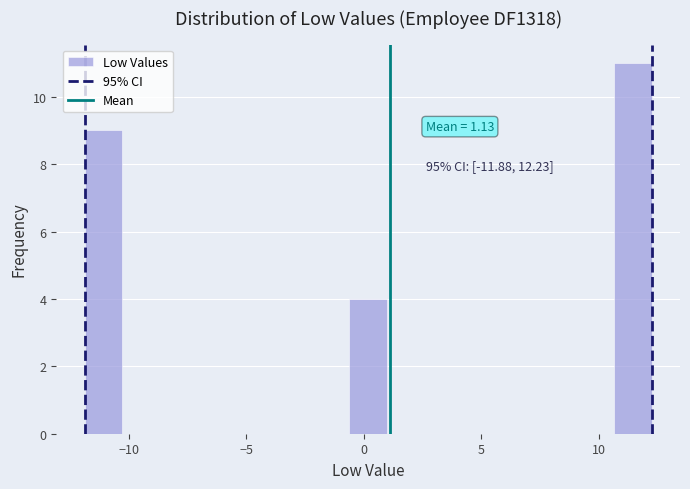

Read against the x-axis, roughly where is the centre of the tallest bar?

11.5